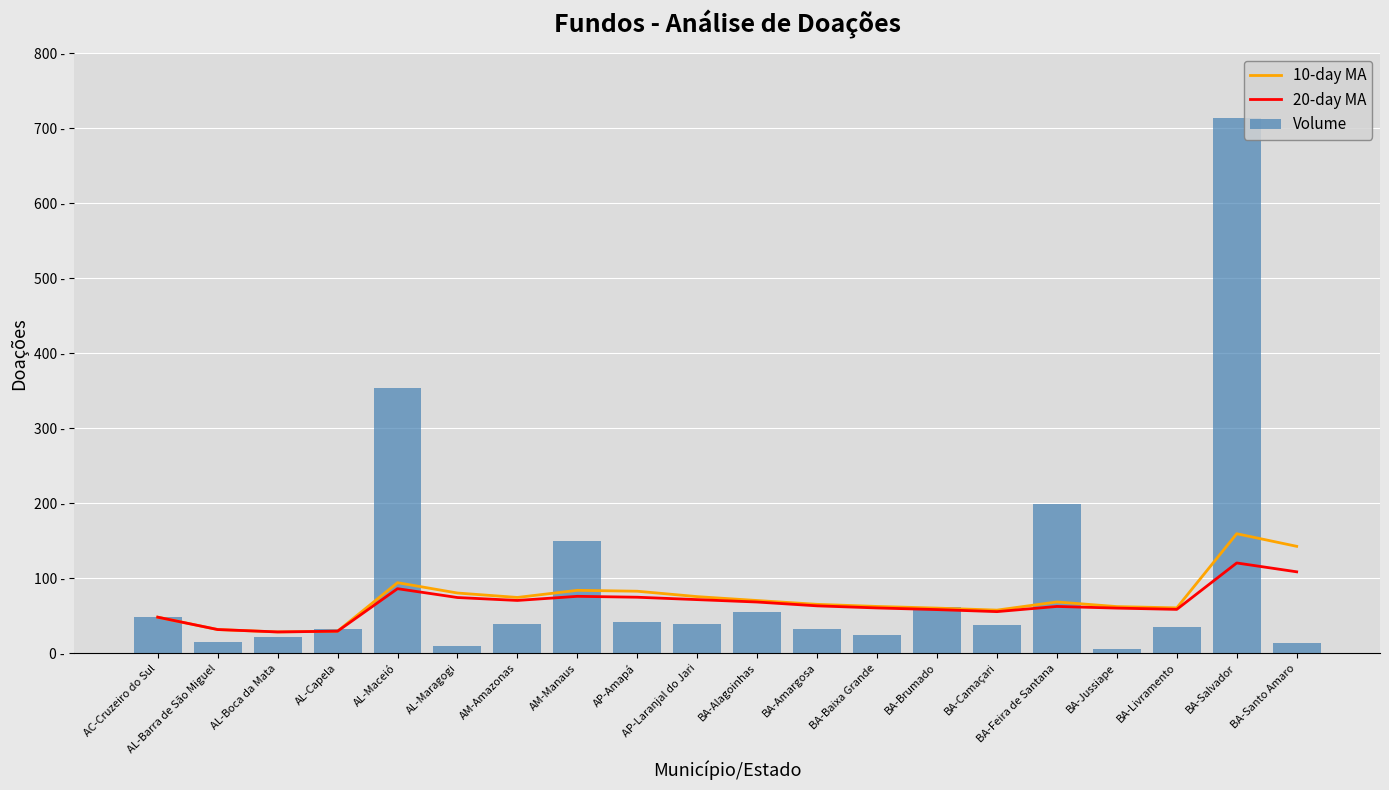

Reading right to left, list all the values displayed in this chart.

10-day MA: BA-Santo Amaro=142.5	BA-Salvador=159.3	BA-Livramento=60.4	BA-Jussiape=62.1	BA-Feira de Santana=68.3	BA-Camaçari=57.4	BA-Brumado=60.1	BA-Baixa Grande=62.3	BA-Amargosa=65.1	BA-Alagoinhas=70.2	AP-Laranjal do Jari=75.4	AP-Amapá=82.6	AM-Manaus=83.8	AM-Amazonas=74.3	AL-Maragogi=80.2	AL-Maceió=94.0	AL-Capela=29.3	AL-Boca da Mata=28.3	AL-Barra de São Miguel=31.5	AC-Cruzeiro do Sul=48.0
20-day MA: BA-Santo Amaro=108.5	BA-Salvador=120.3	BA-Livramento=58.4	BA-Jussiape=60.1	BA-Feira de Santana=62.3	BA-Camaçari=55.4	BA-Brumado=58.1	BA-Baixa Grande=60.3	BA-Amargosa=63.1	BA-Alagoinhas=68.2	AP-Laranjal do Jari=71.4	AP-Amapá=74.6	AM-Manaus=75.8	AM-Amazonas=70.3	AL-Maragogi=74.2	AL-Maceió=86.0	AL-Capela=29.3	AL-Boca da Mata=28.3	AL-Barra de São Miguel=31.5	AC-Cruzeiro do Sul=48.0
Volume: BA-Santo Amaro=14.0	BA-Salvador=714.0	BA-Livramento=35.0	BA-Jussiape=5.0	BA-Feira de Santana=199.0	BA-Camaçari=38.0	BA-Brumado=61.0	BA-Baixa Grande=24.0	BA-Amargosa=32.0	BA-Alagoinhas=55.0	AP-Laranjal do Jari=39.0	AP-Amapá=41.0	AM-Manaus=150.0	AM-Amazonas=39.0	AL-Maragogi=9.0	AL-Maceió=354.0	AL-Capela=32.0	AL-Boca da Mata=22.0	AL-Barra de São Miguel=15.0	AC-Cruzeiro do Sul=48.0